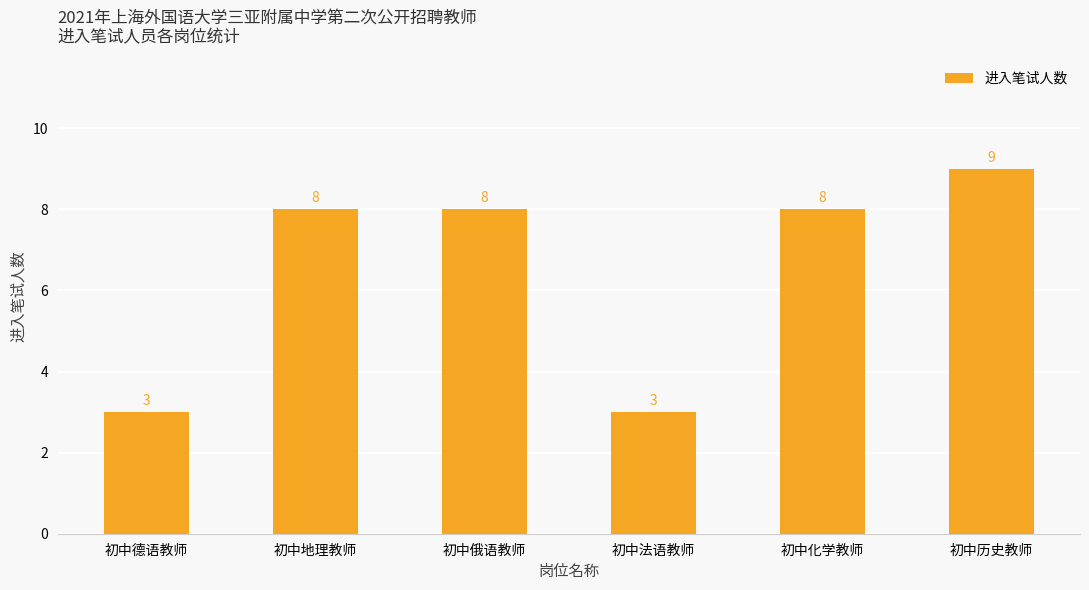

What is the value of the 5th bar from the left?

8